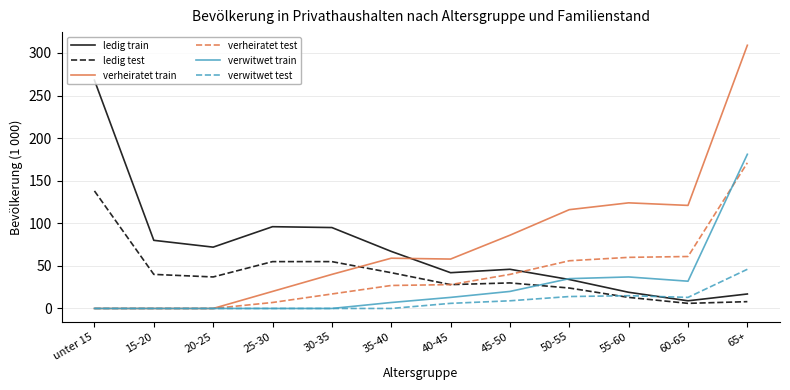

At which category does the chart reach its peak across all series?

65+